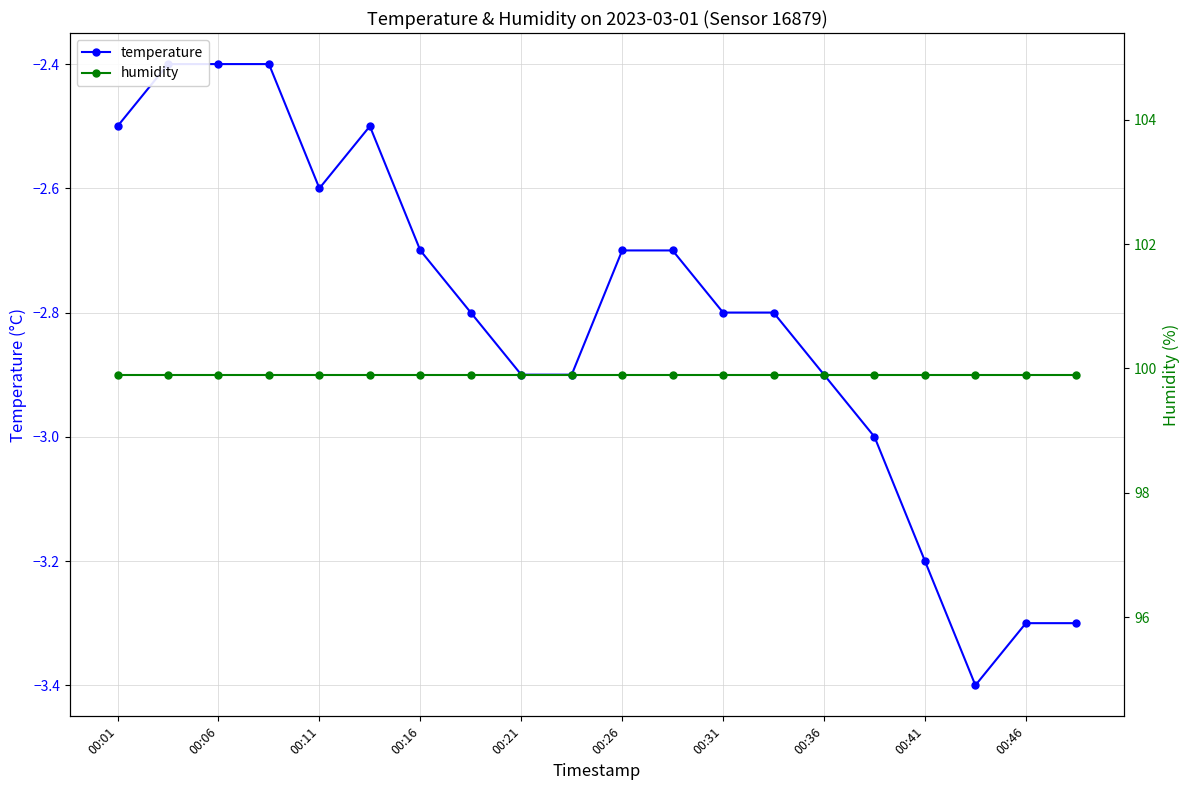

The value of temperature at 00:01 is -3.9. True or false?

False